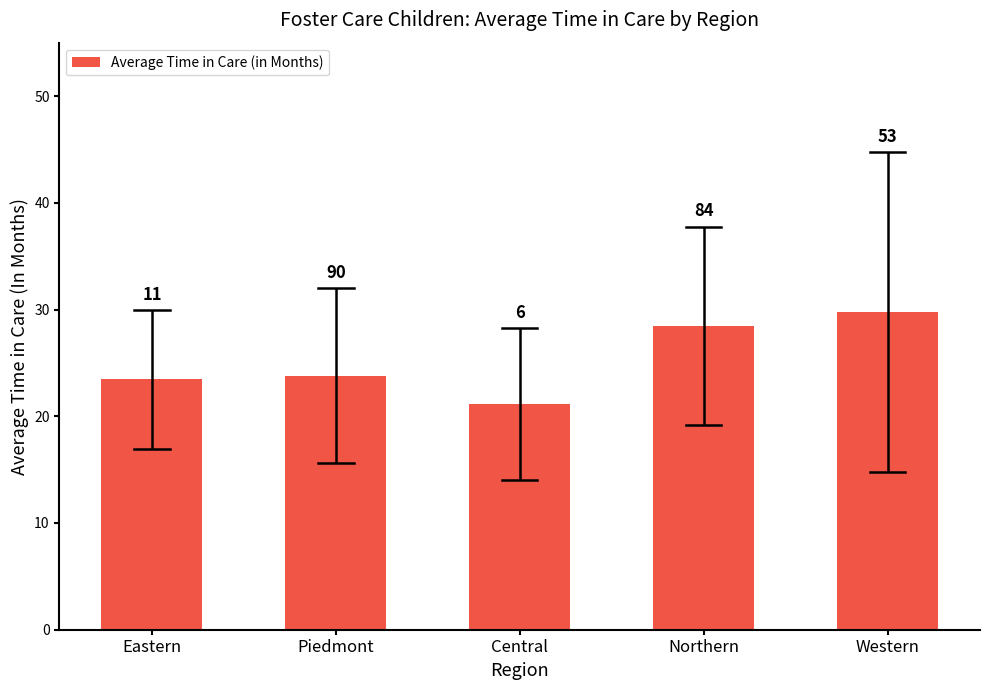

Where does the data first go above 23?

Eastern